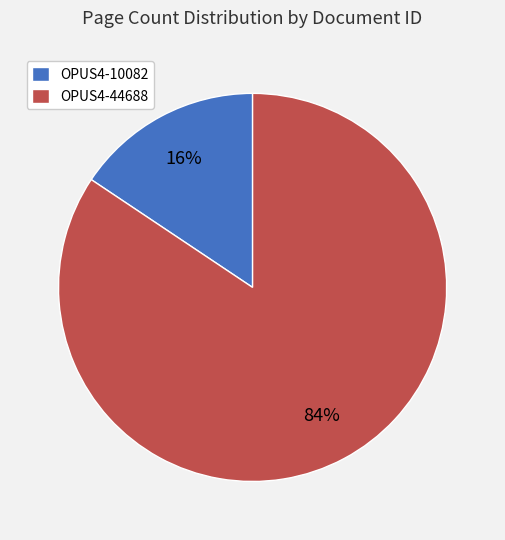

To the nearest percent, what is the combined percentage of OPUS4-10082 and OPUS4-44688?

100%